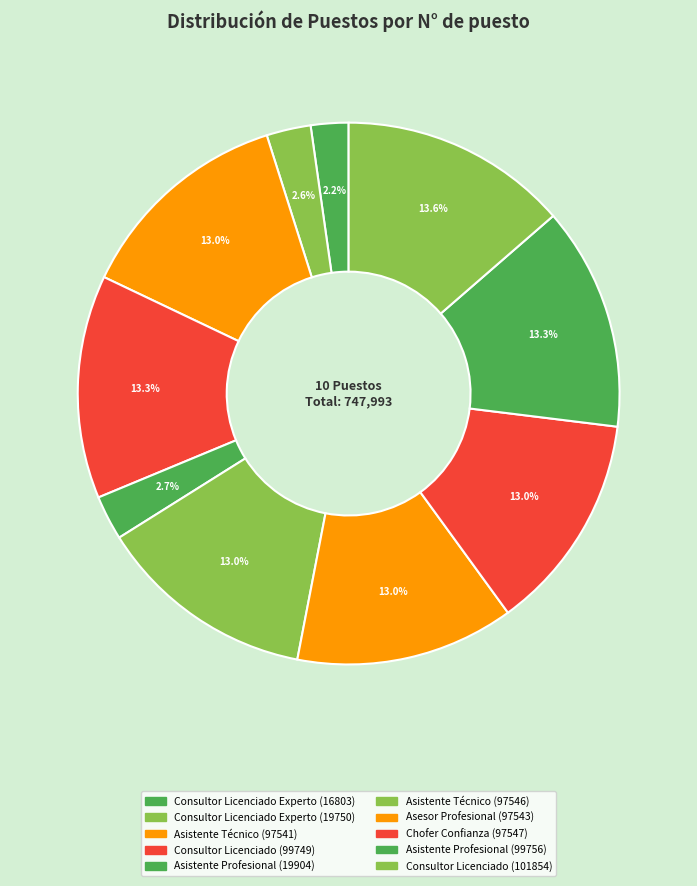

Count the number of slices in the pie.

10